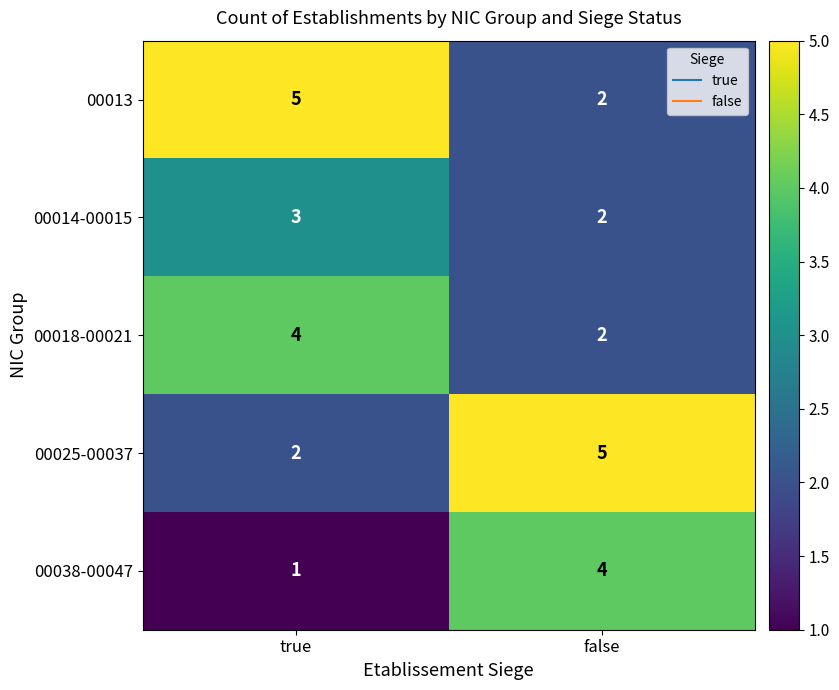

At which label is 00014-00015 closest to 2?

false